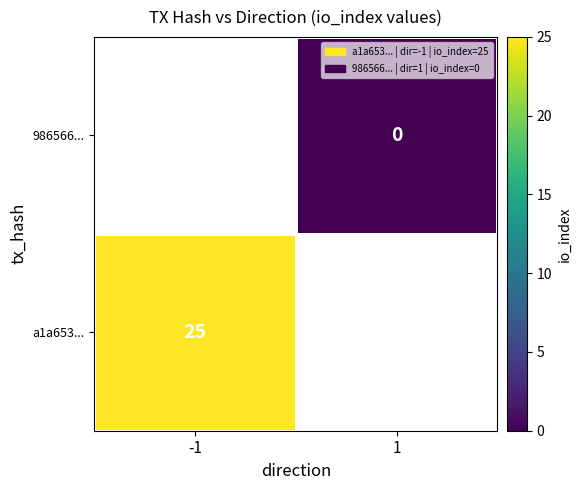

The a1a653... series shows 10 at -1. True or false?

False